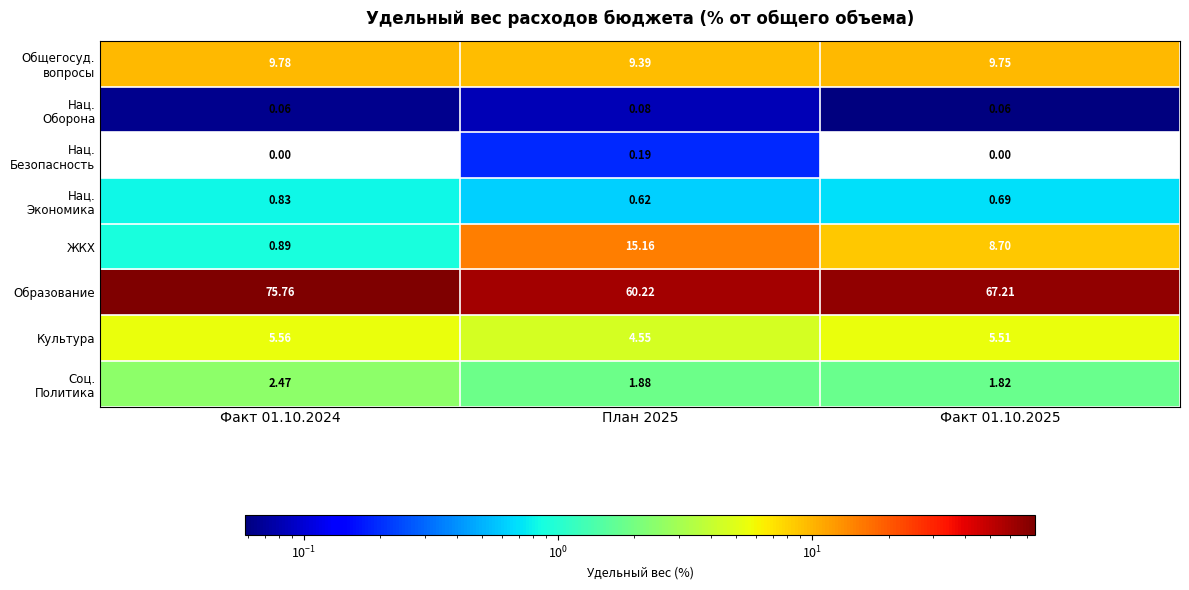

Which series has the largest range (max minus min)?

Образование